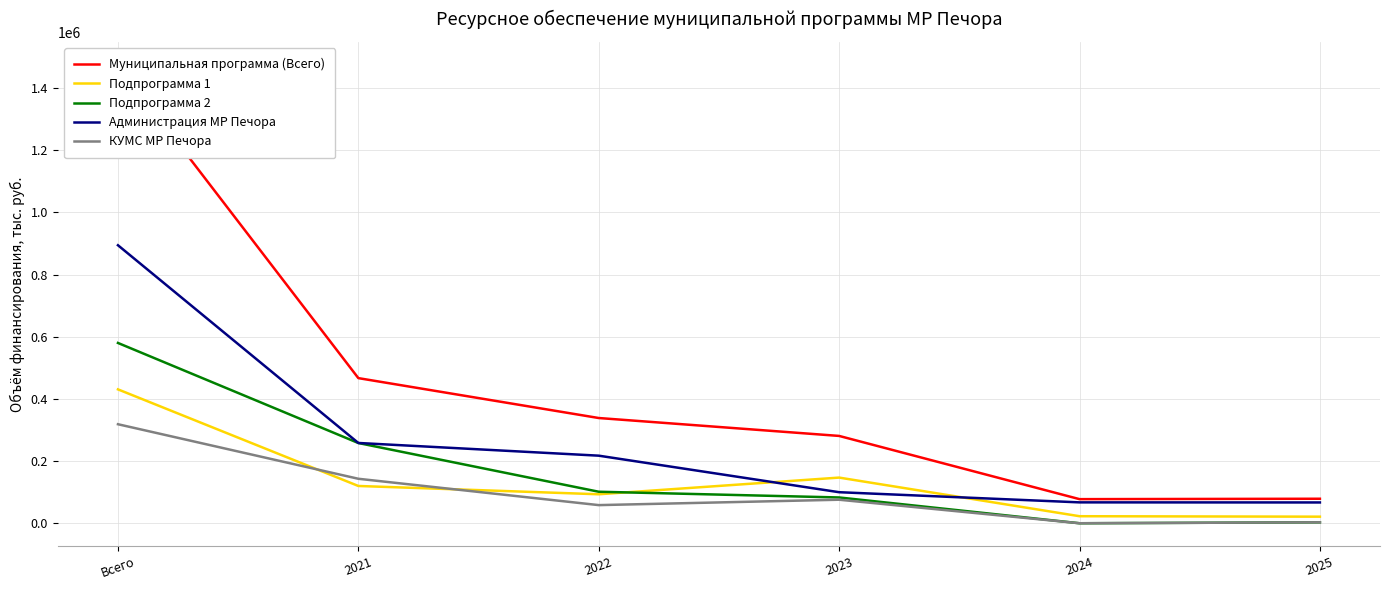

At Всего, list the series in order from largest to smallest.

Муниципальная программа (Всего), Администрация МР Печора, Подпрограмма 2, Подпрограмма 1, КУМС МР Печора